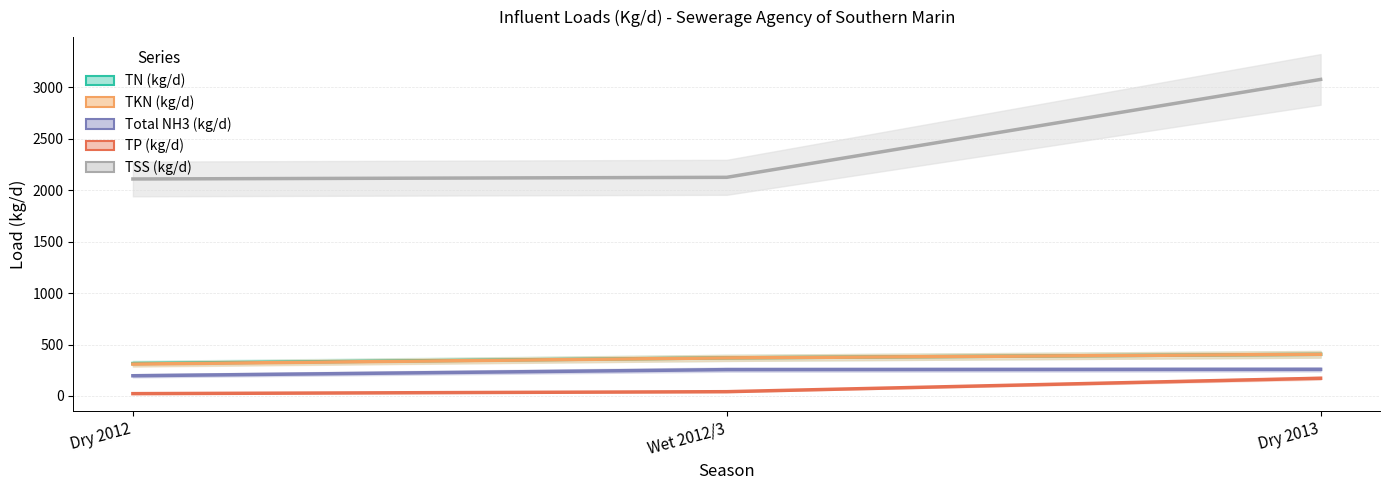

Which series has the largest total across all categories?

TSS (kg/d)